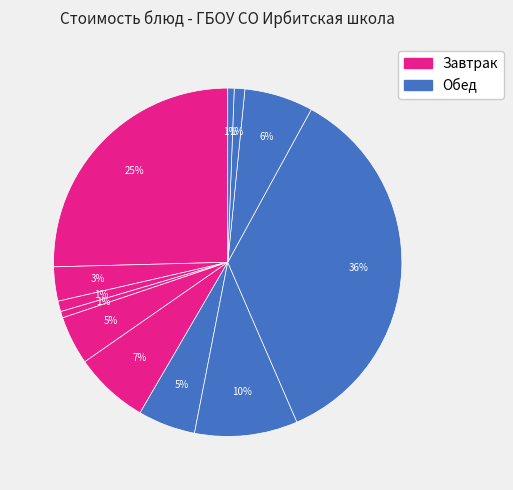

How many segments does this pie chart have?

12